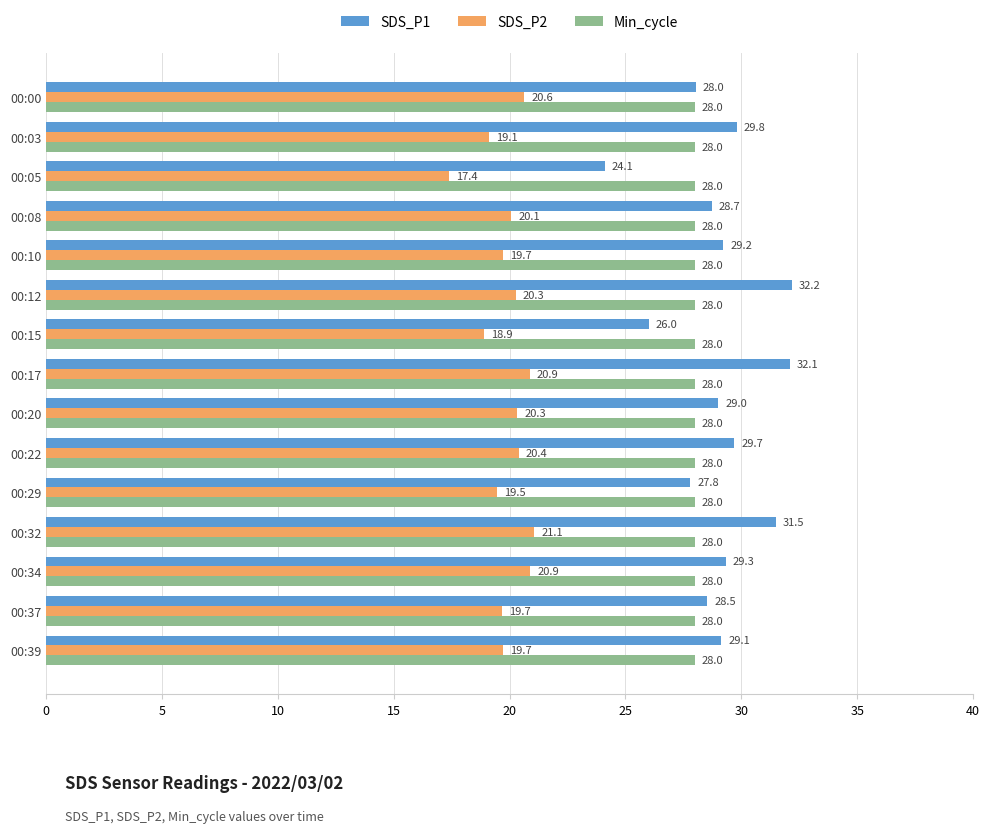

What is the difference between the highest and lowest values at 00:39?

9.4